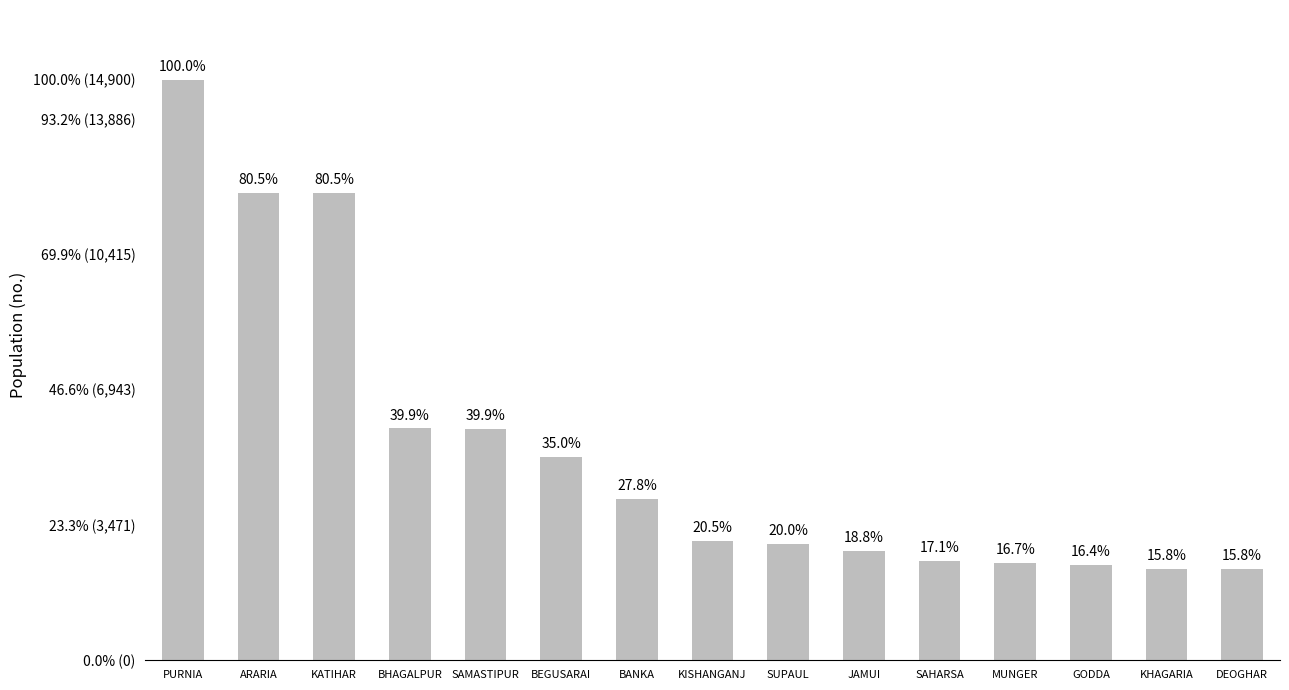

What is the change in value from JAMUI to DEOGHAR?

-450